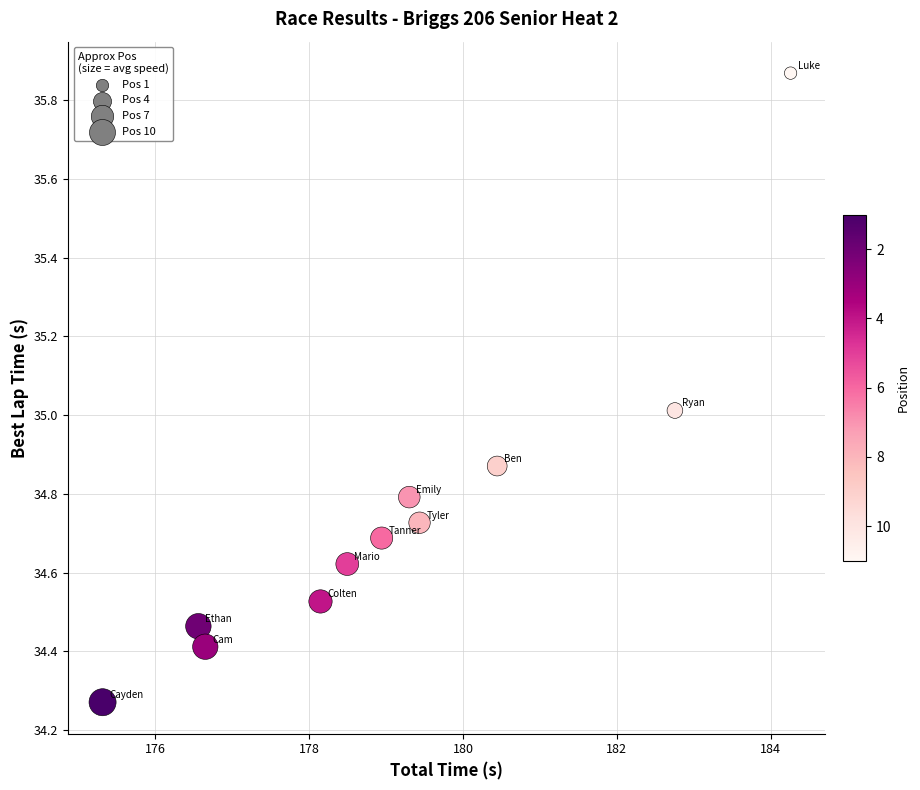

What is the range of Y values (max minus min)?

1.6